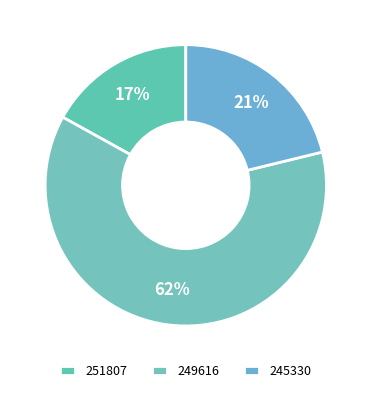

To the nearest percent, what portion does 245330 represent?

21%